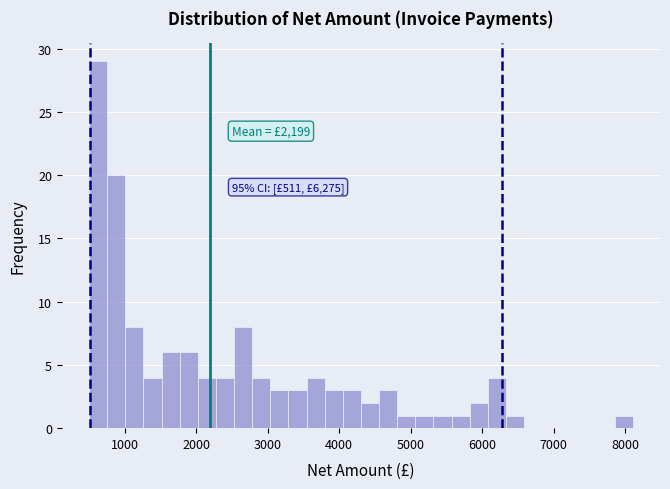

Read against the x-axis, roughly where is the centre of the tallest bar?

600